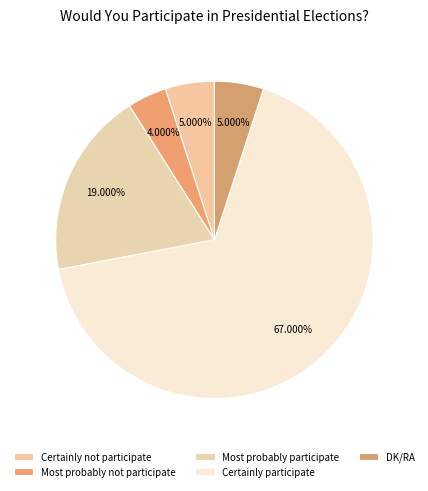

To the nearest percent, what percentage of the pie is Certainly not participate?

5%